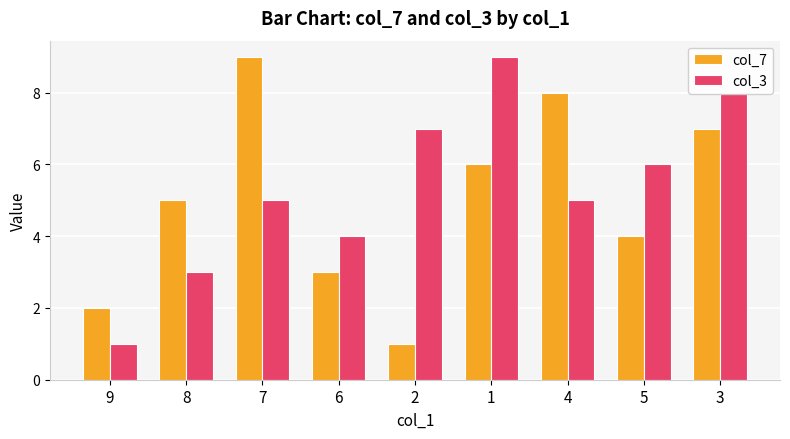

Rank the categories by col_7 value from lowest to highest.

2, 9, 6, 5, 8, 1, 3, 4, 7